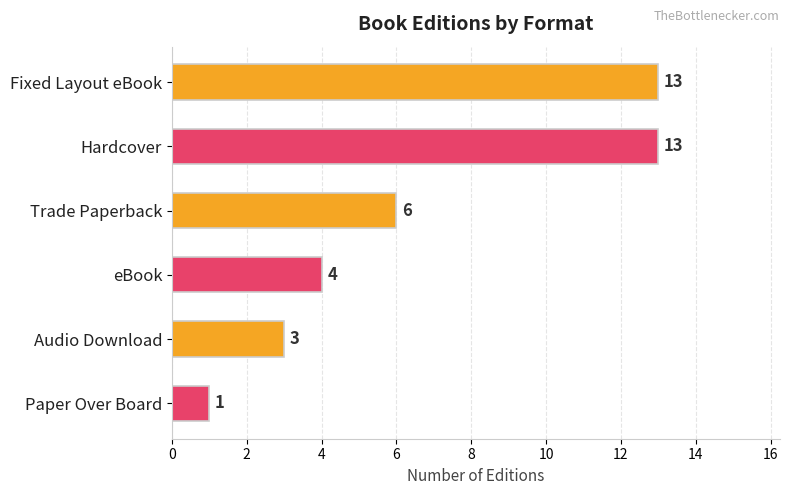

Is it true that the value at Paper Over Board is 1?

True